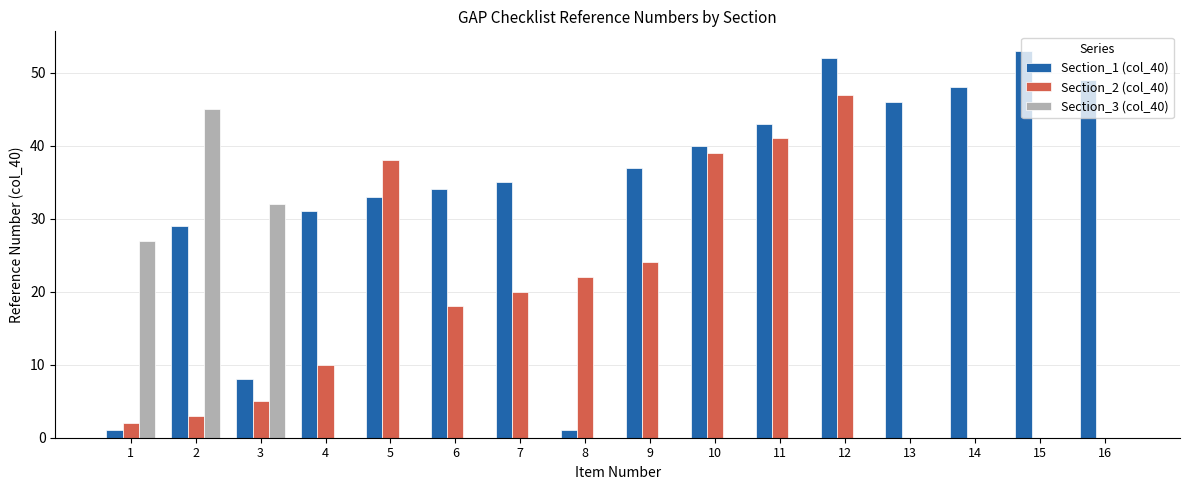

Reading left to right, what are all the values shown in this chart?

Section_1 (col_40): 1	29	8	31	33	34	35	1	37	40	43	52	46	48	53	49
Section_2 (col_40): 2	3	5	10	38	18	20	22	24	39	41	47	0	0	0	0
Section_3 (col_40): 27	45	32	0	0	0	0	0	0	0	0	0	0	0	0	0